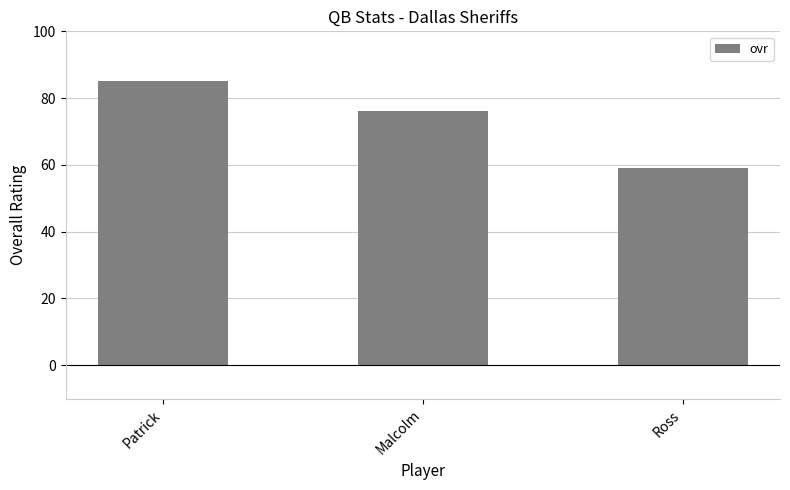

How many data points are less than 76?

1